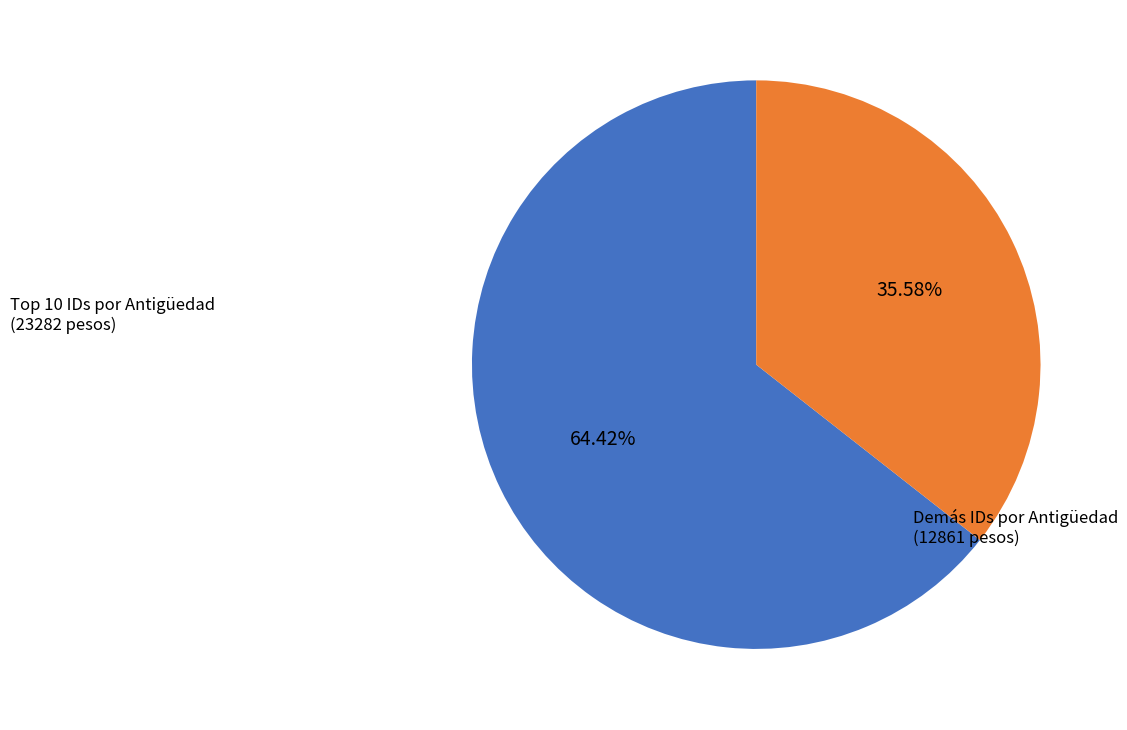

What is the majority slice?

Top 10 IDs por Antigüedad